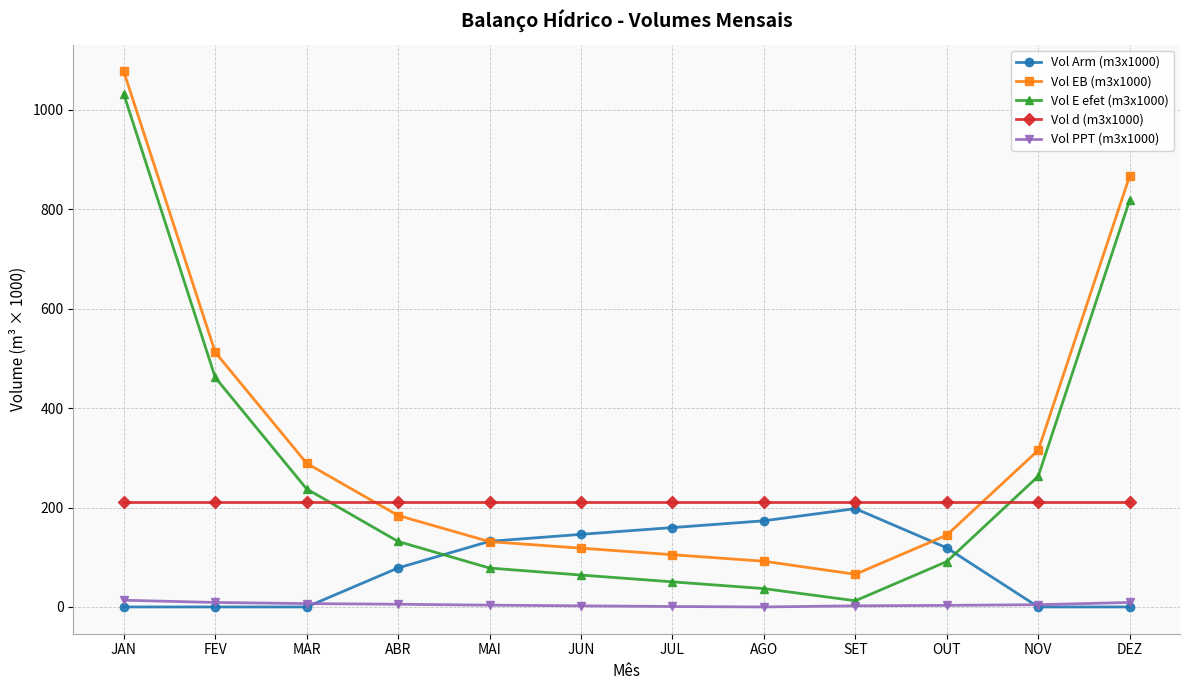

What are all the series names shown in the legend?

Vol Arm (m3x1000), Vol EB (m3x1000), Vol E efet (m3x1000), Vol d (m3x1000), Vol PPT (m3x1000)